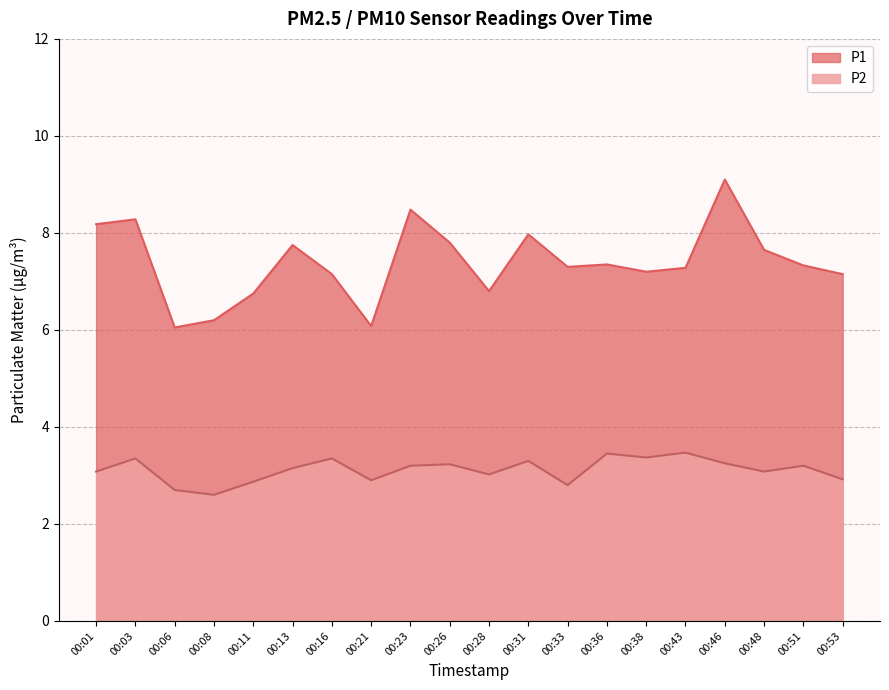

Between 00:03 and 00:48, which series saw the biggest shift?

P1